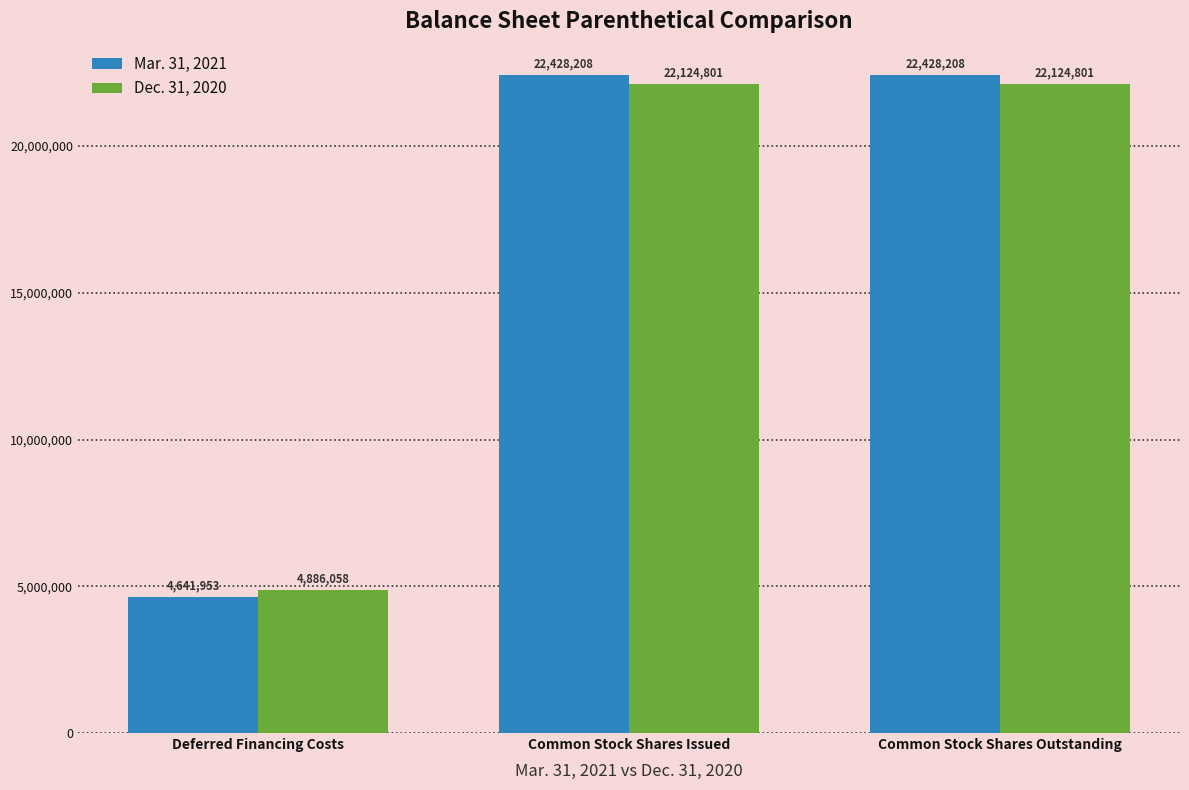

What is the label of the 3rd bar from the left?

Common Stock Shares Outstanding